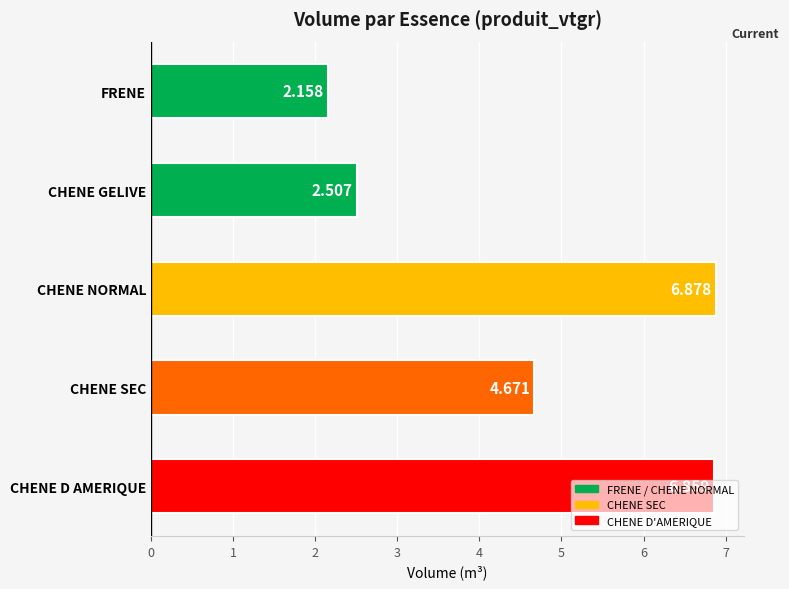

What is the label of the 3rd bar from the top?

CHENE NORMAL